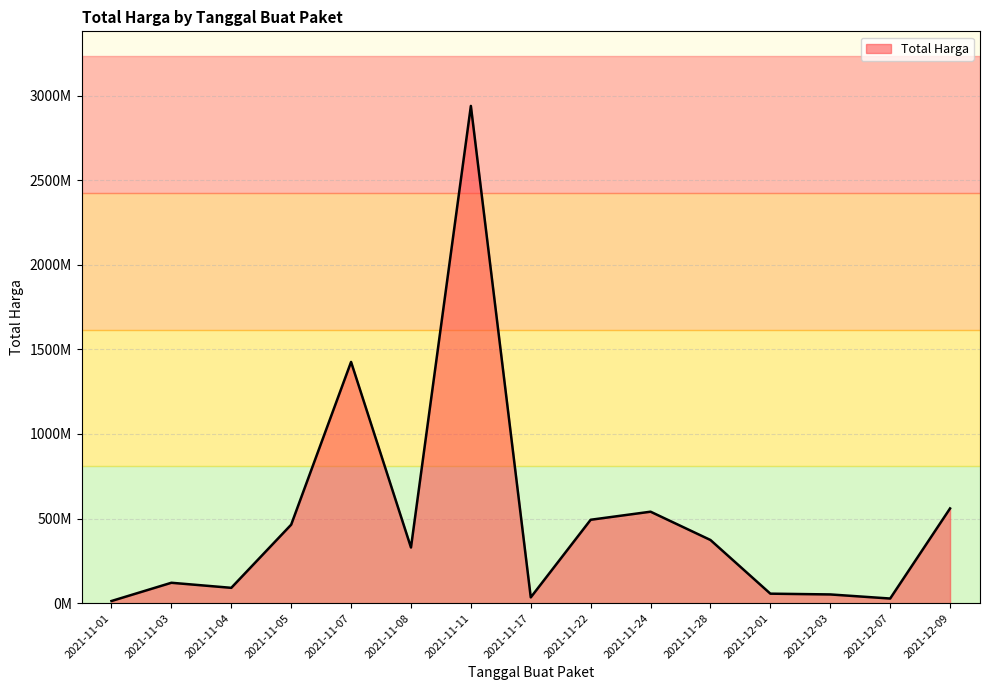

Is this an area chart (filled region under the line)?

Yes